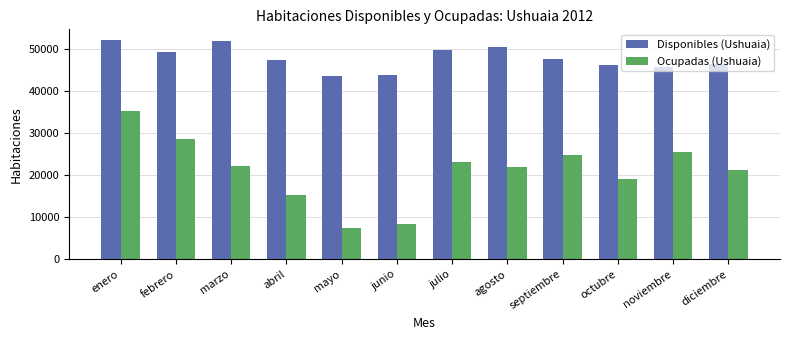

What is the difference between the Disponibles (Ushuaia) values at enero and octubre?

5797